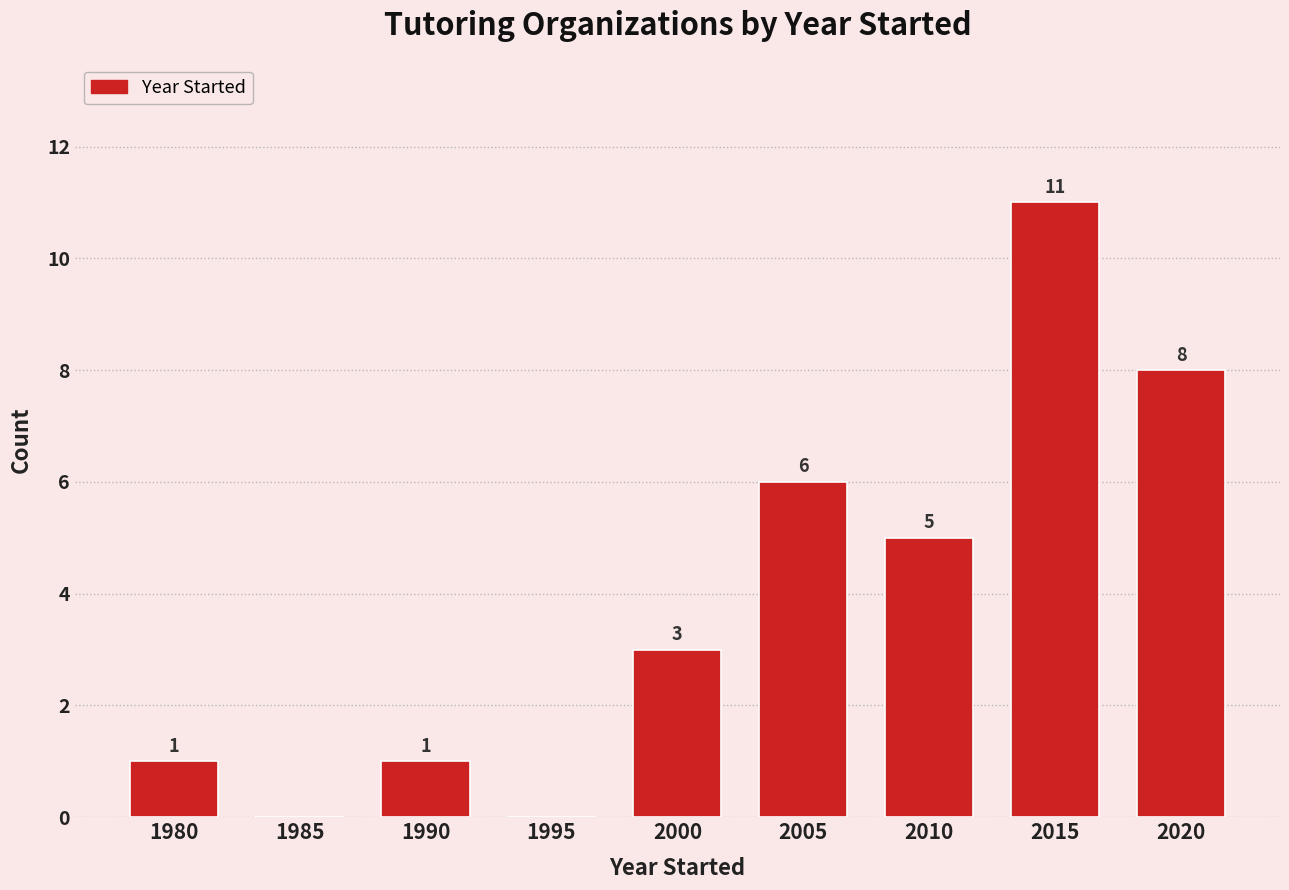

Reading left to right, list all the values displayed in this chart.

1980=1	1985=0	1990=1	1995=0	2000=3	2005=6	2010=5	2015=11	2020=8